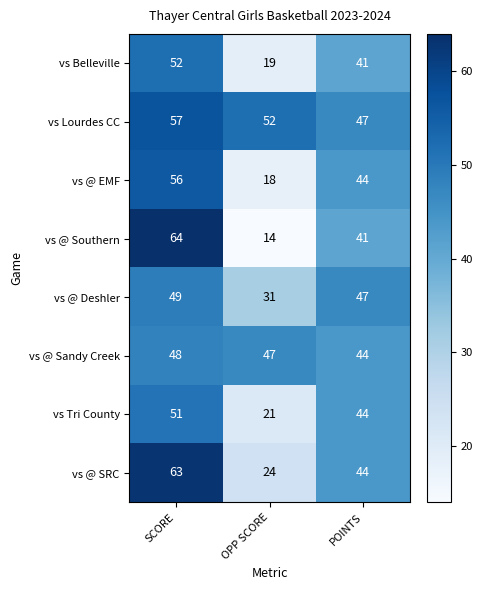

What is the greatest value displayed?

64